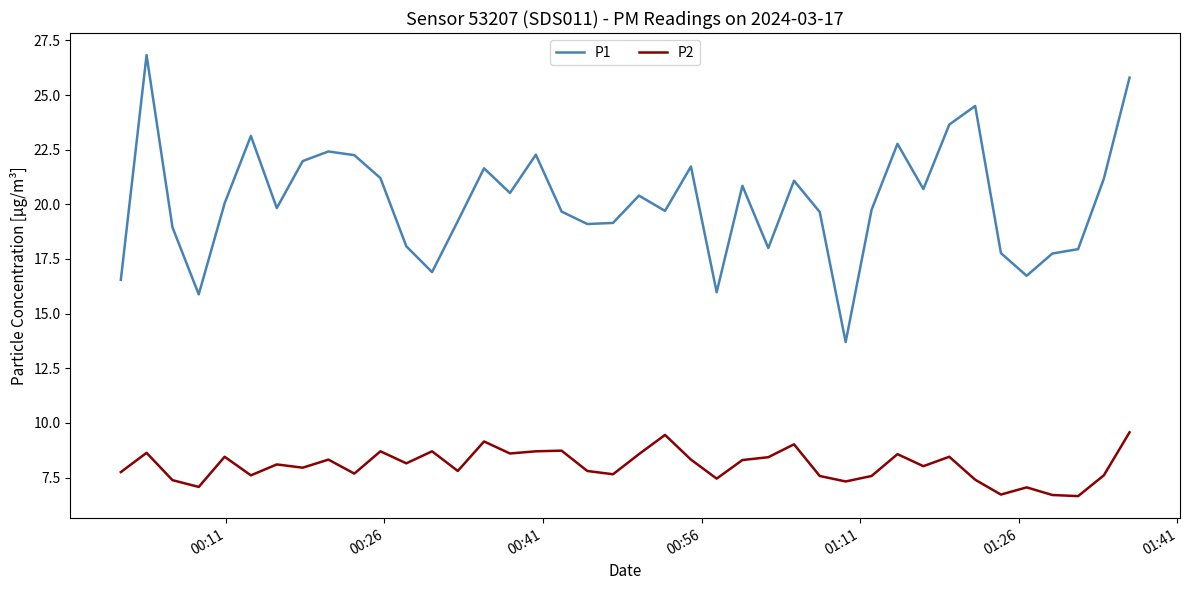

What is the maximum value shown in the chart?

26.8